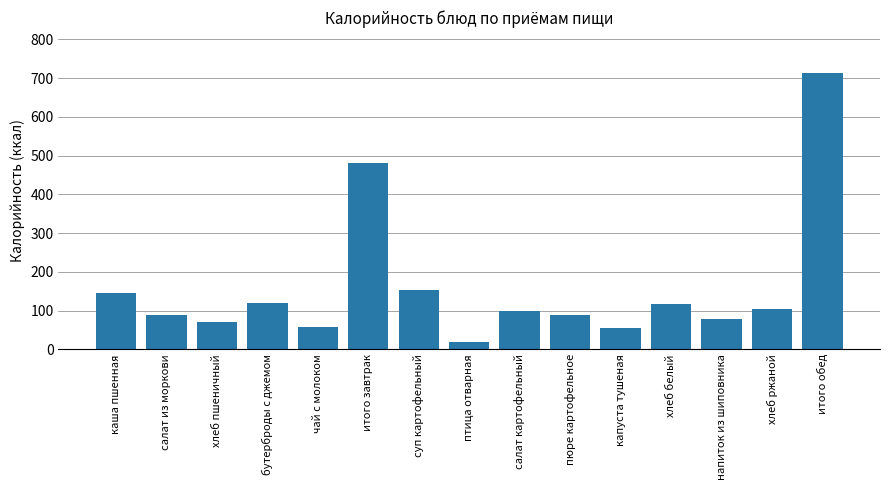

Where is the data nearest to the value 364?

итого завтрак